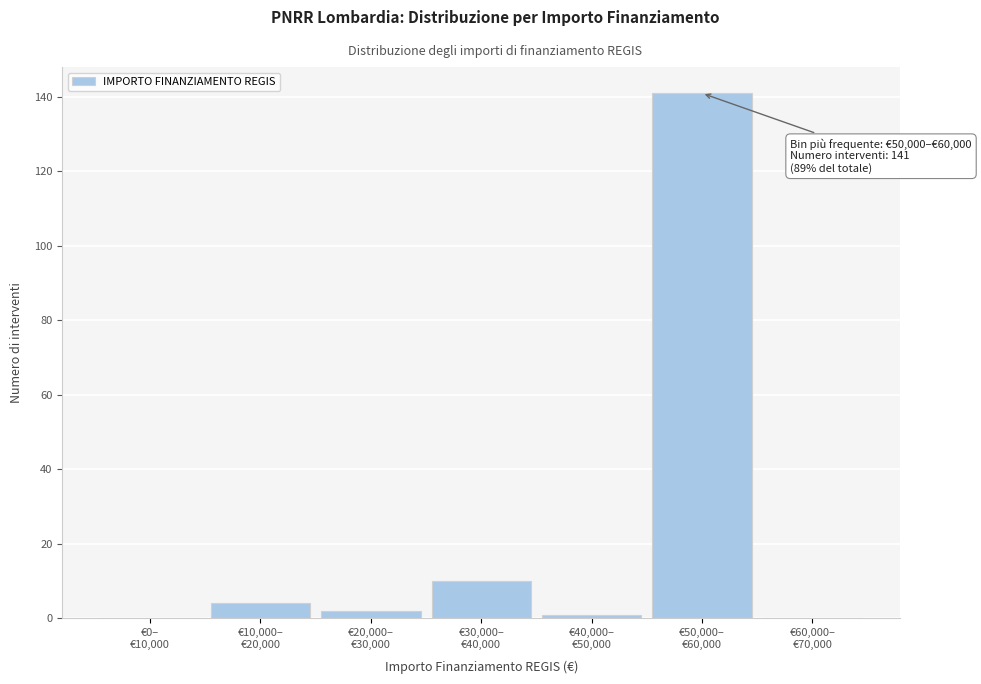

What is the sum of all values?

158